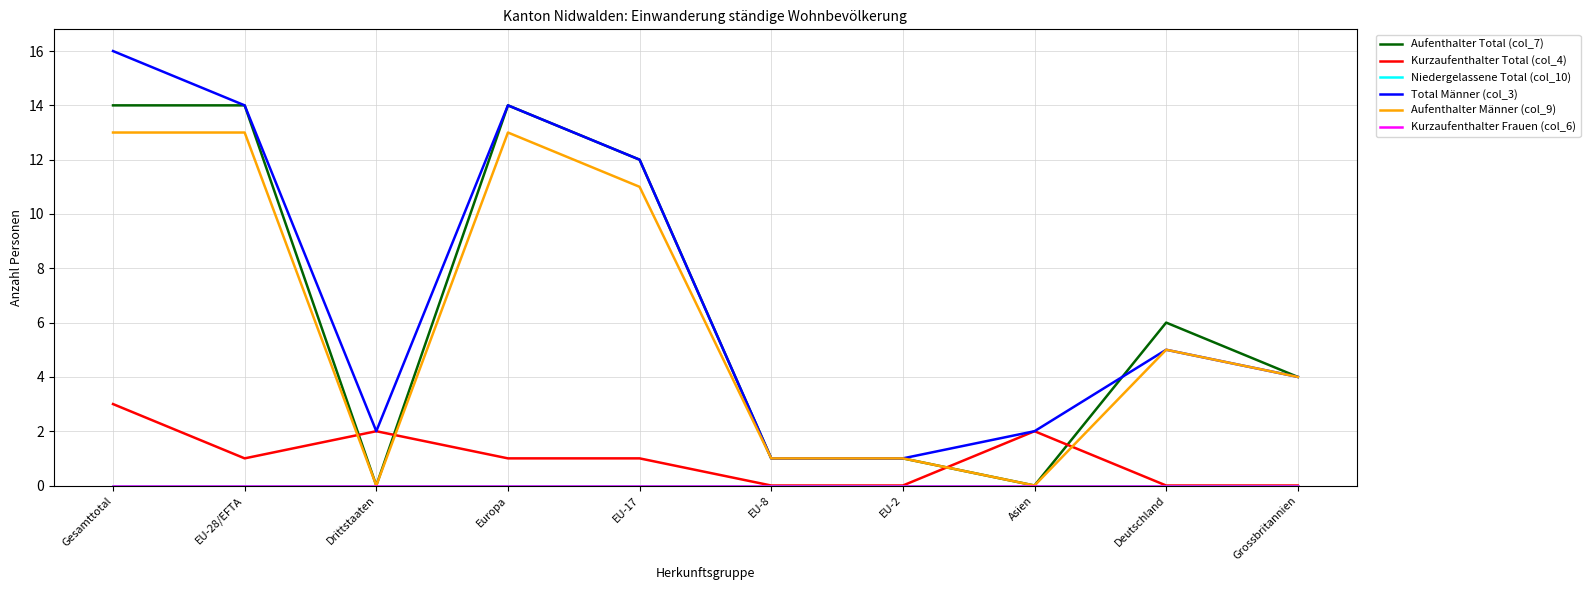

Does the chart have visible grid lines?

Yes